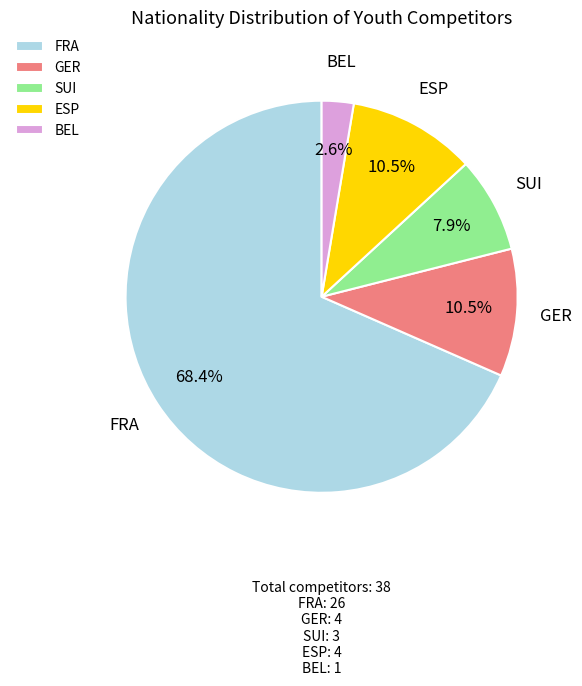

To the nearest percent, what is the average slice percentage?

20%